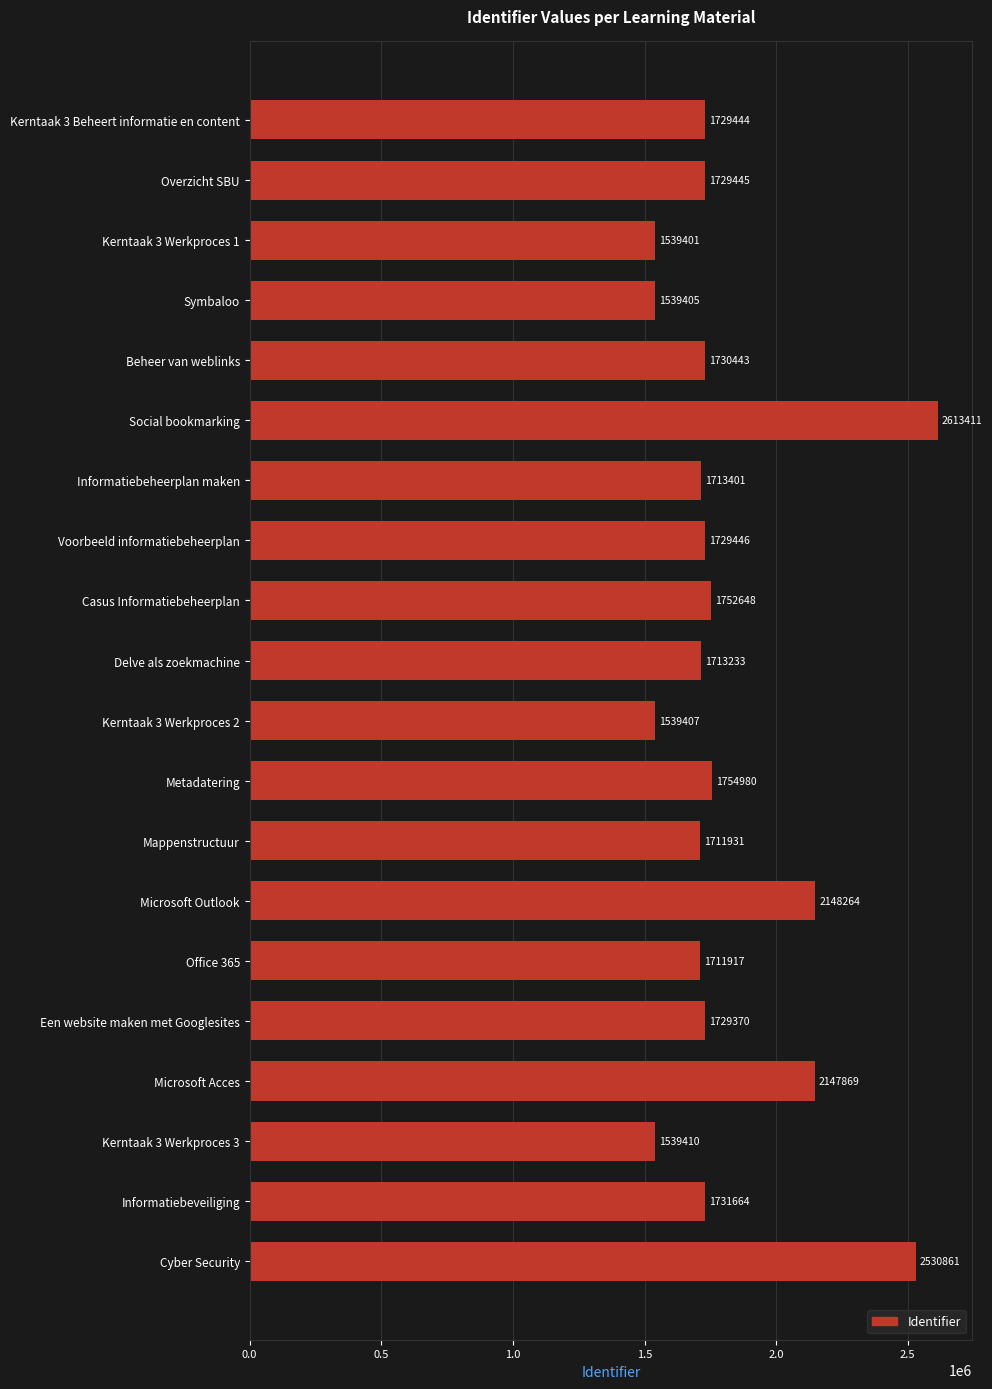

Are the bars horizontal?

Yes